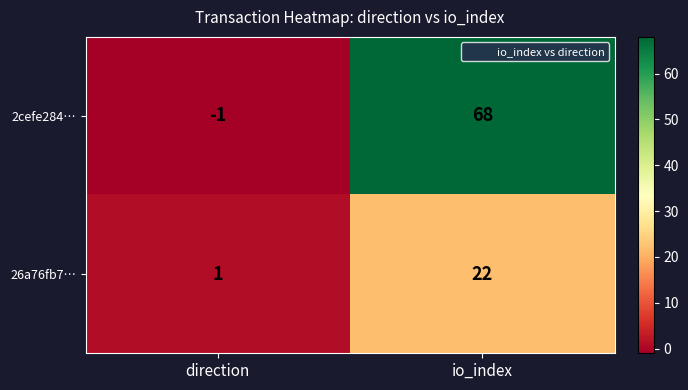

Is it true that 26a76fb7… equals 22 at io_index?

True